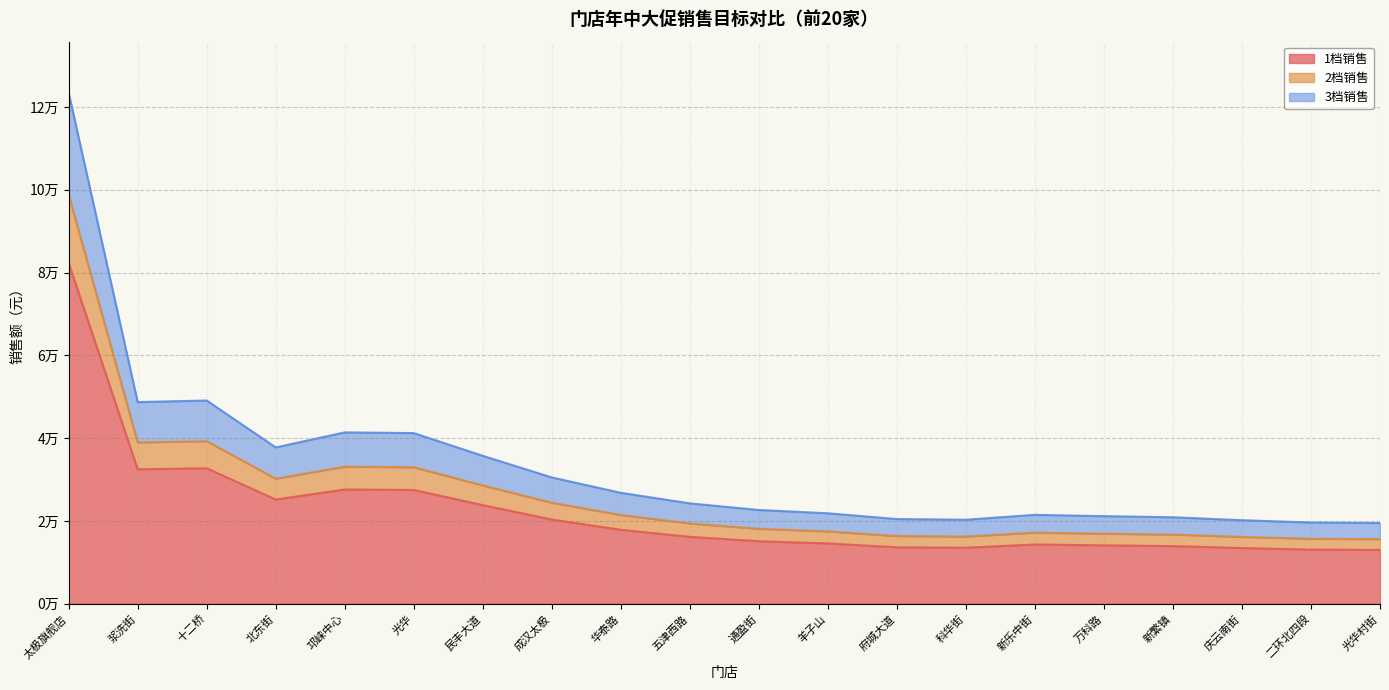

Does the chart have visible grid lines?

Yes